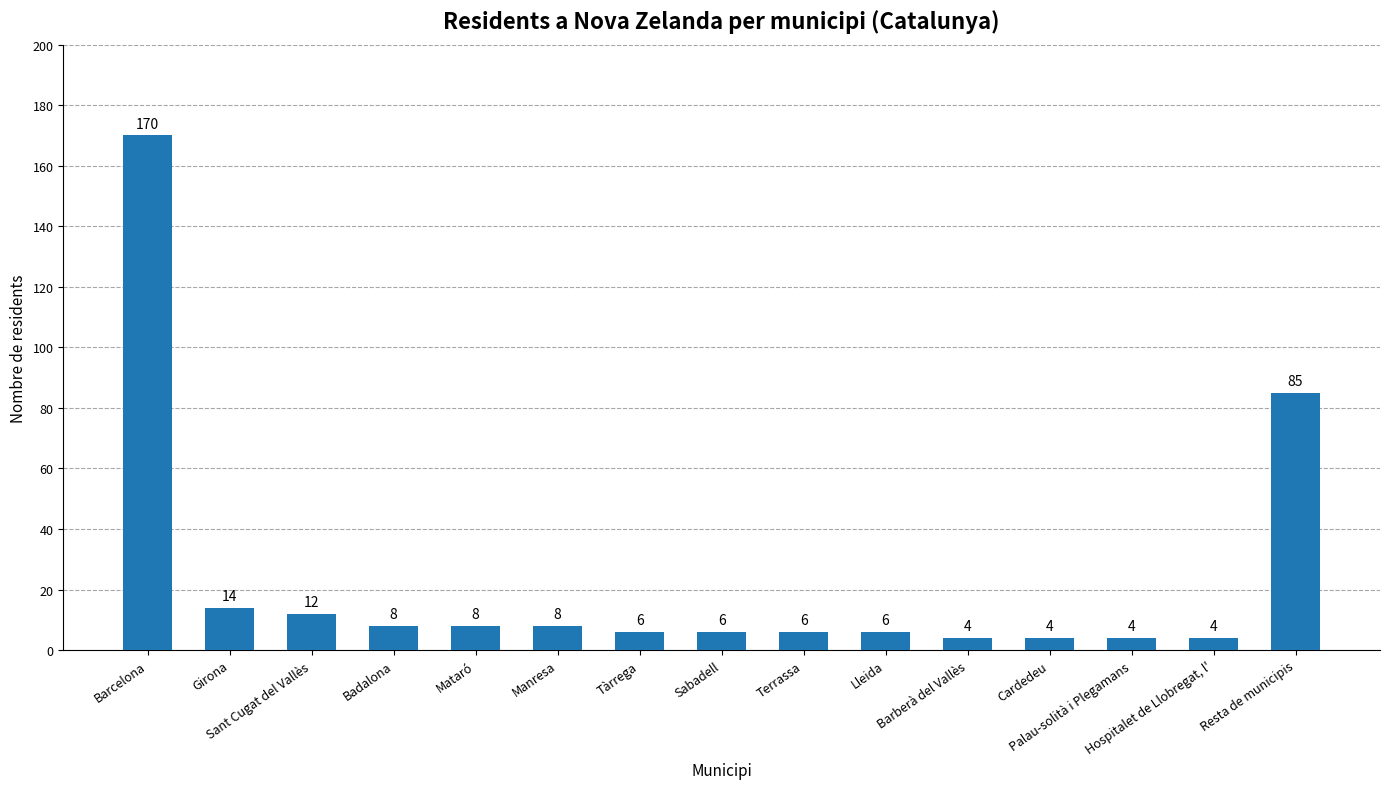

What is the sum of all values?

345